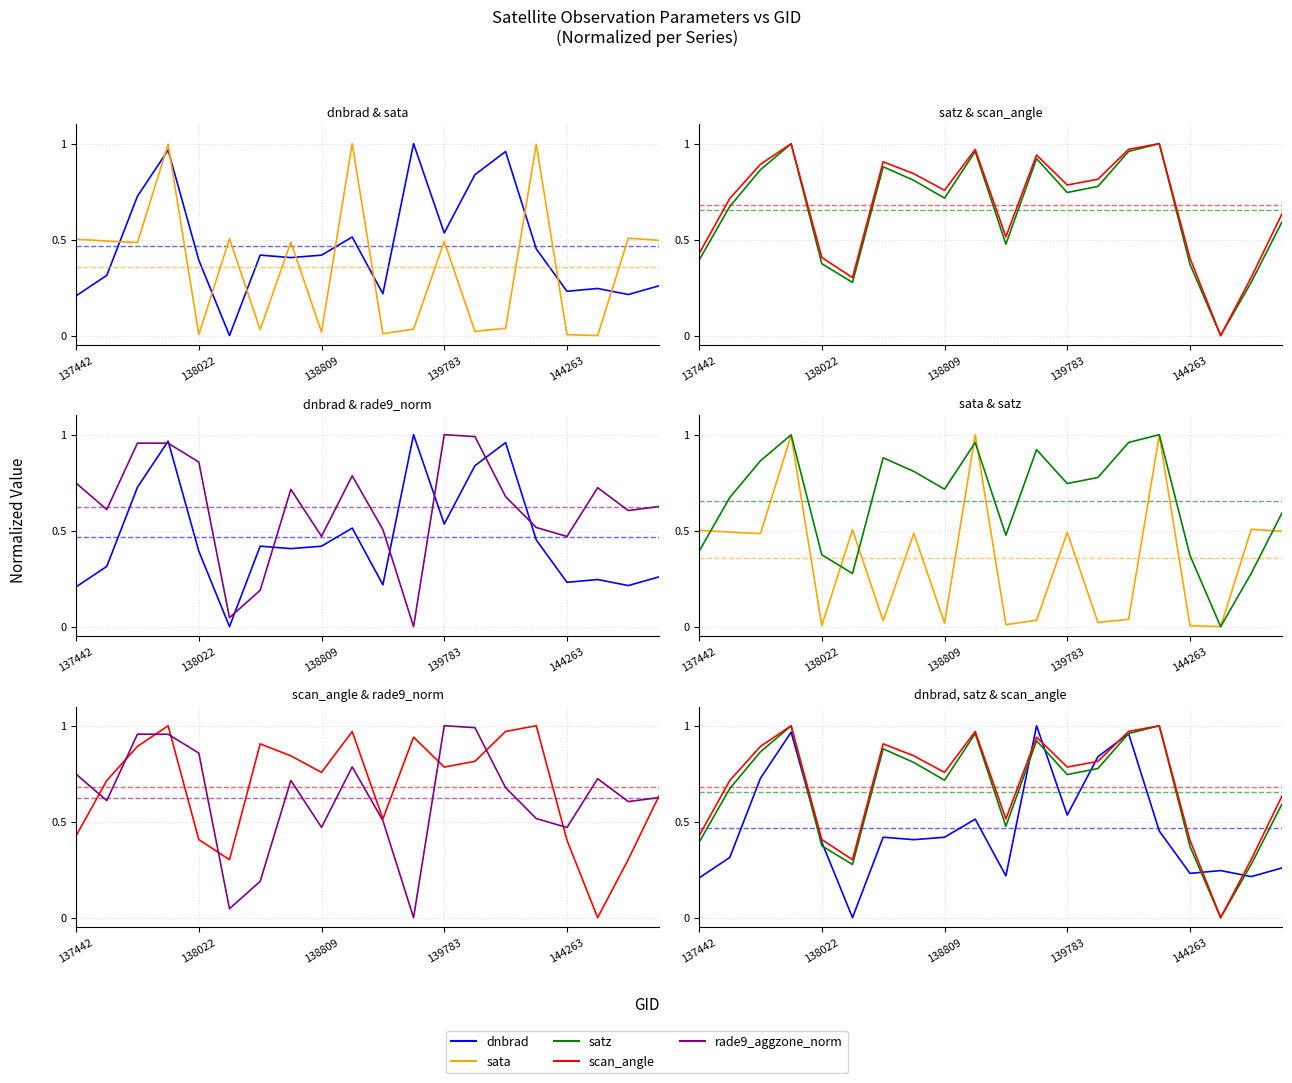

How many lines are shown in the chart?

5